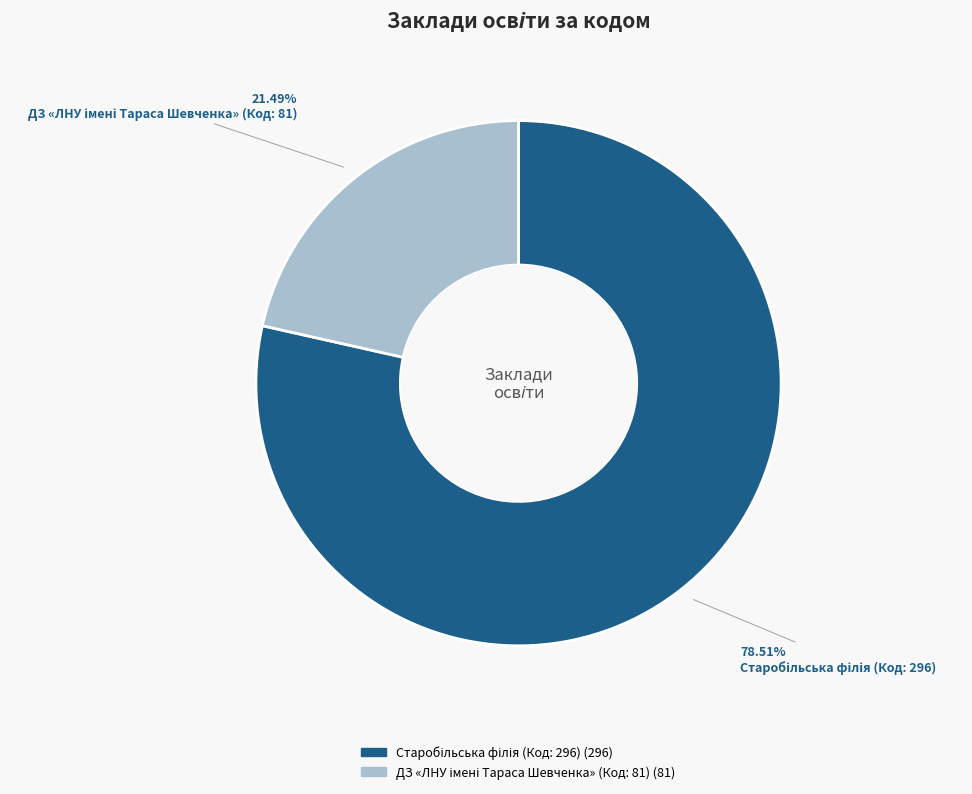

Is there a majority slice in this chart?

Yes